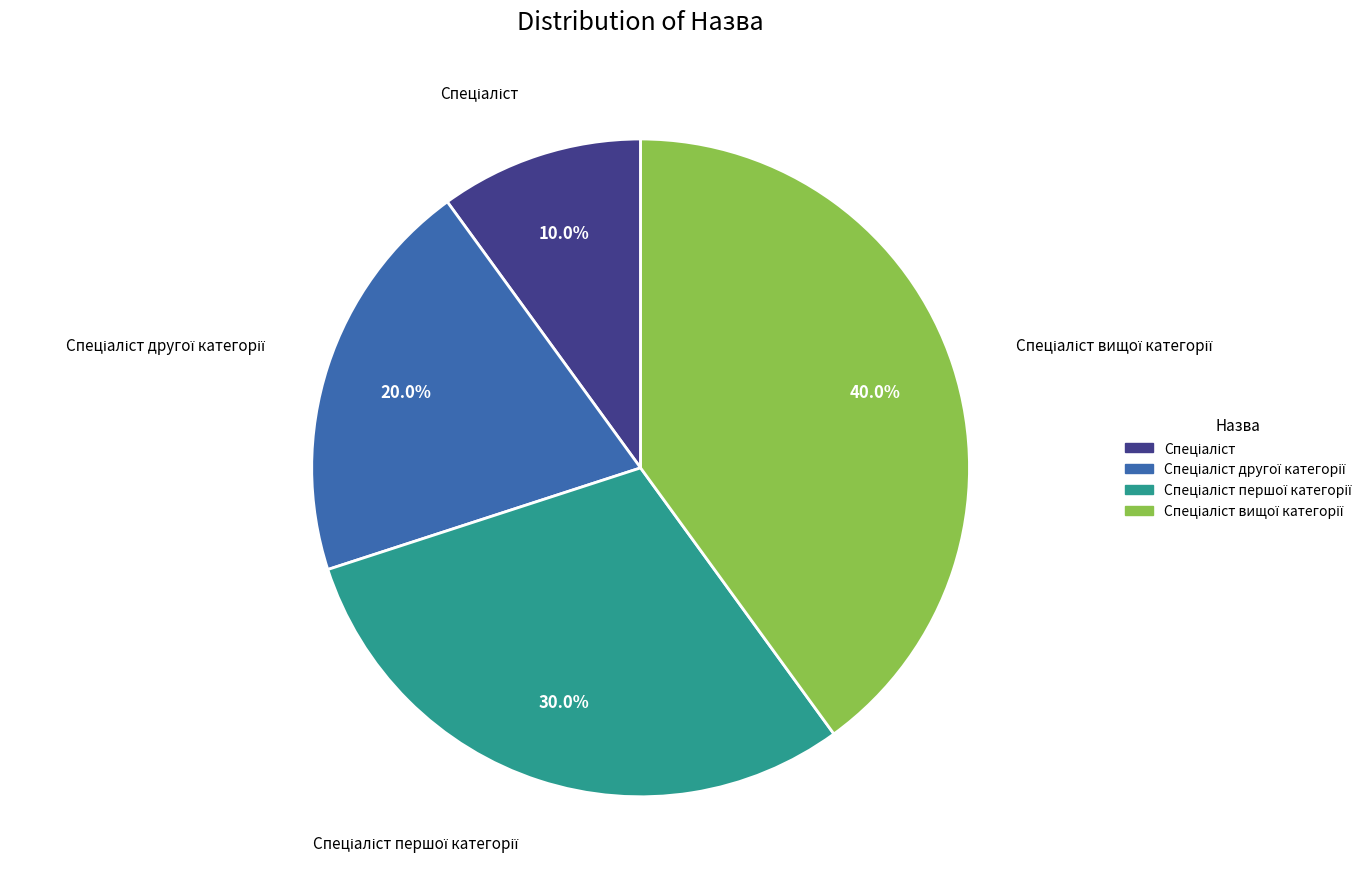

Is there any slice that represents more than half of the pie?

No